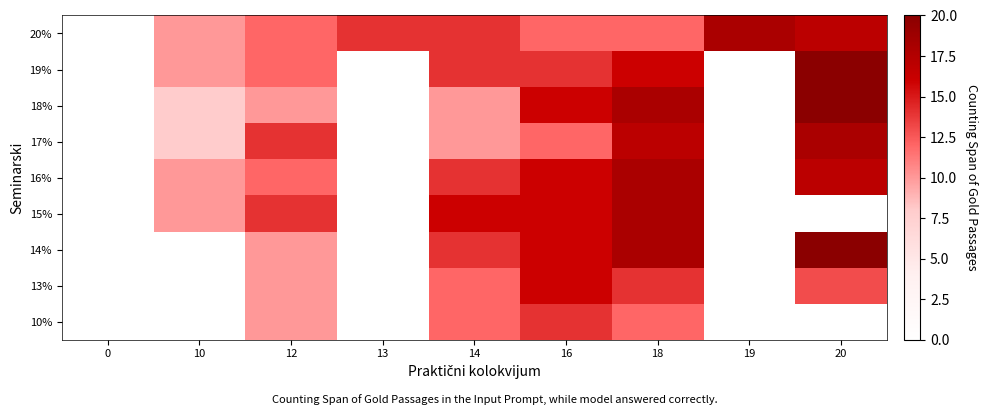

What is the spread (max minus min) of values at 19?

18